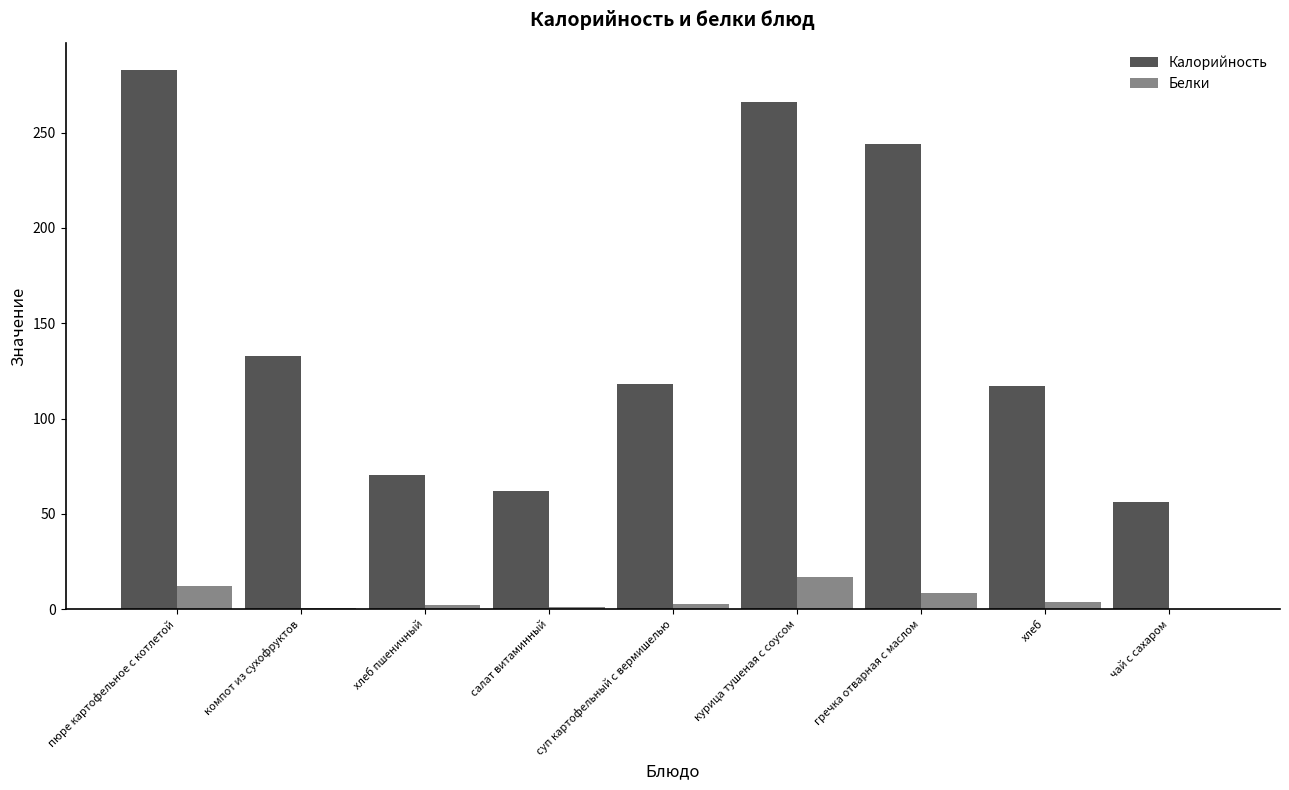

Which series changed the most between пюре картофельное с котлетой and компот из сухофруктов?

Калорийность